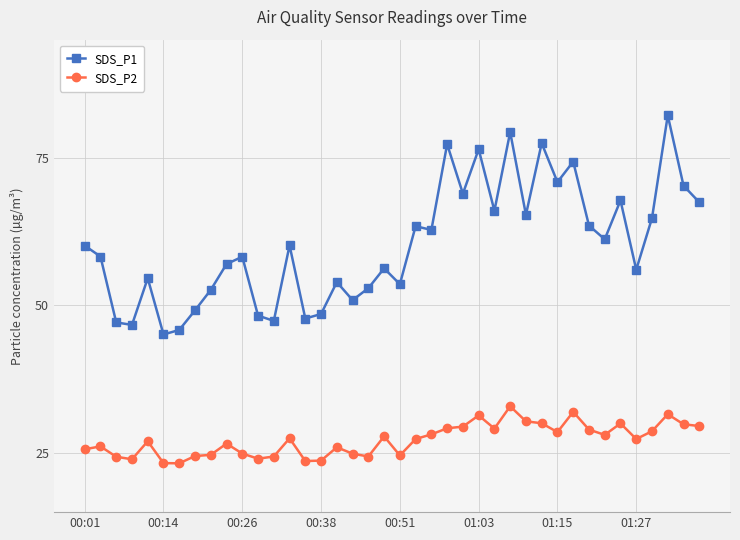

What is the value of the SDS_P1 point at the 22nd from the left?

63.4